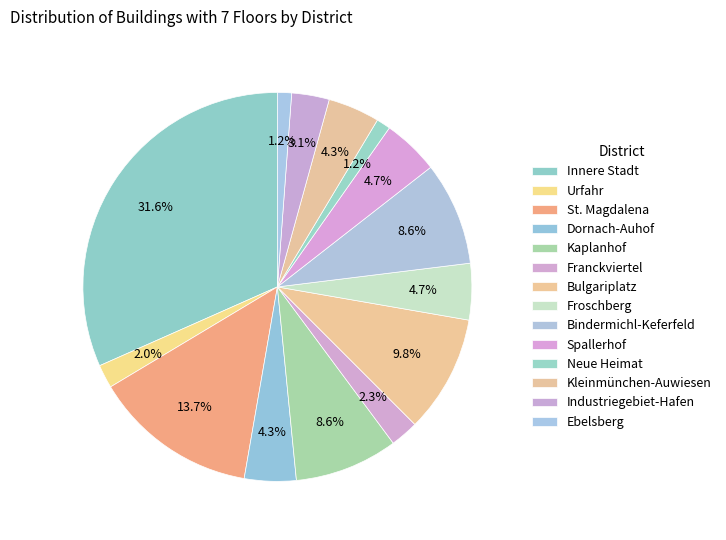

The Kleinmünchen-Auwiesen slice represents 4% of the pie. True or false?

True